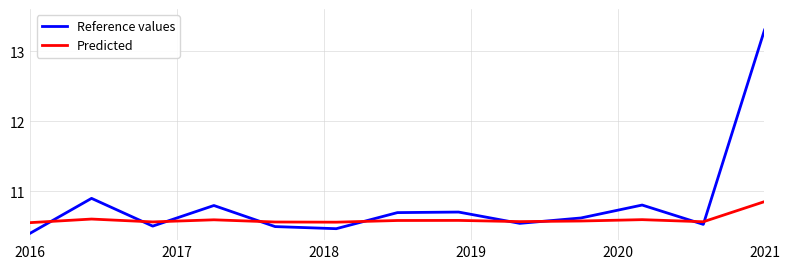

What is the maximum value shown in the chart?

13.3